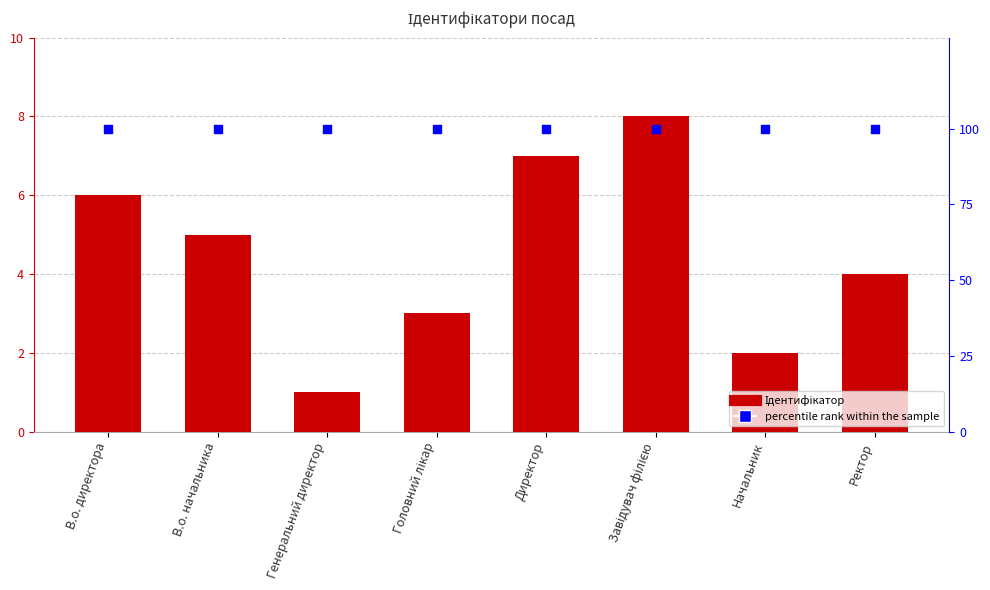

What is the total value across all series at Ректор?

104